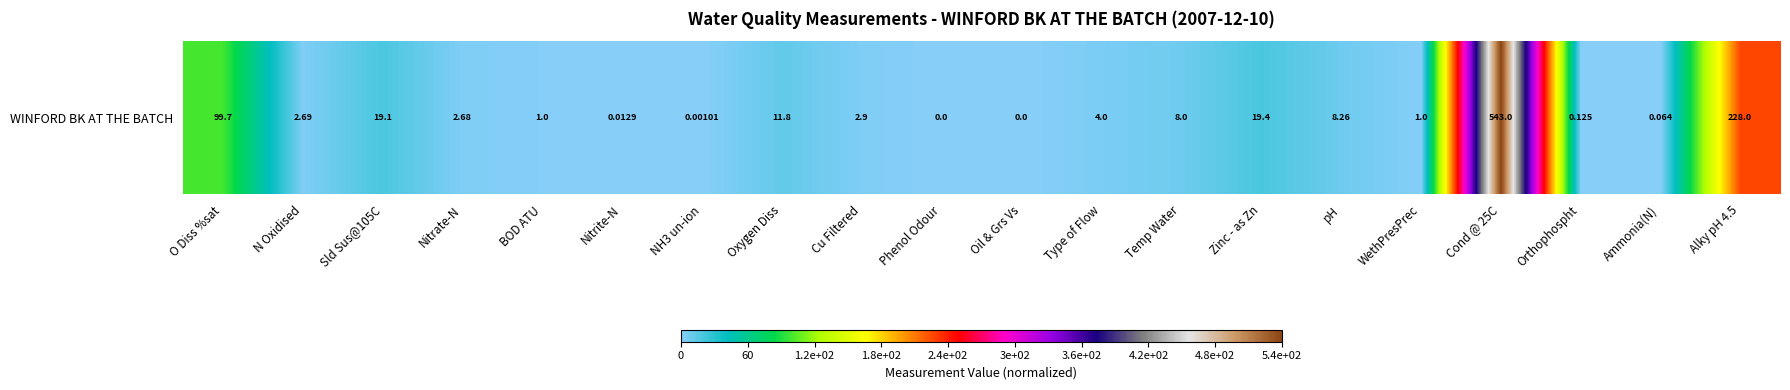

Count the number of values greater than 0.

18